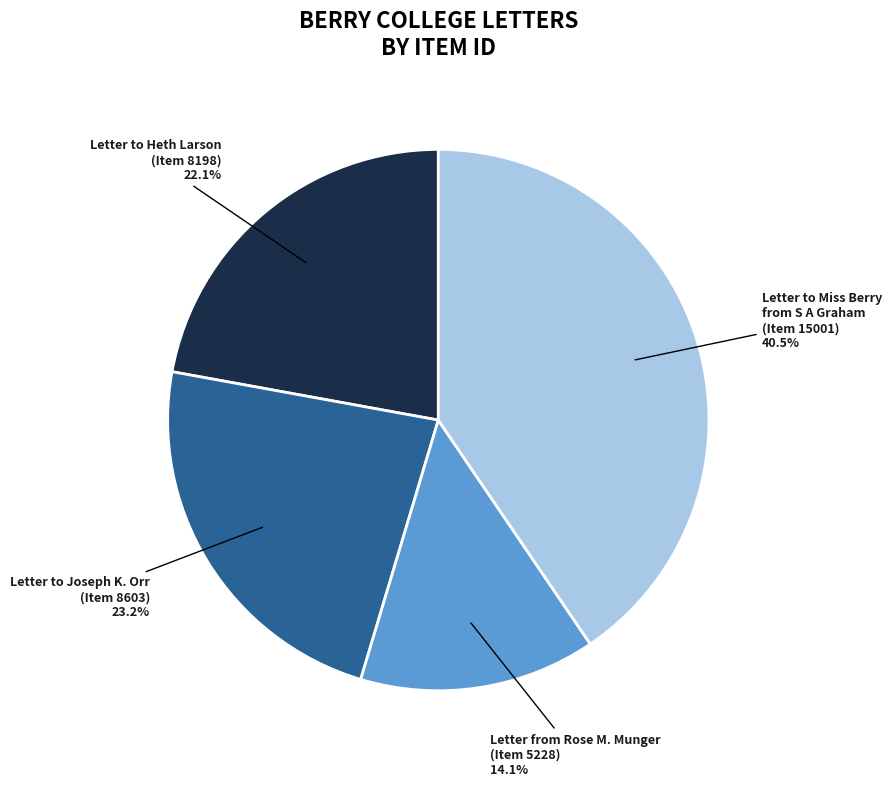

Is there any slice that represents more than half of the pie?

No